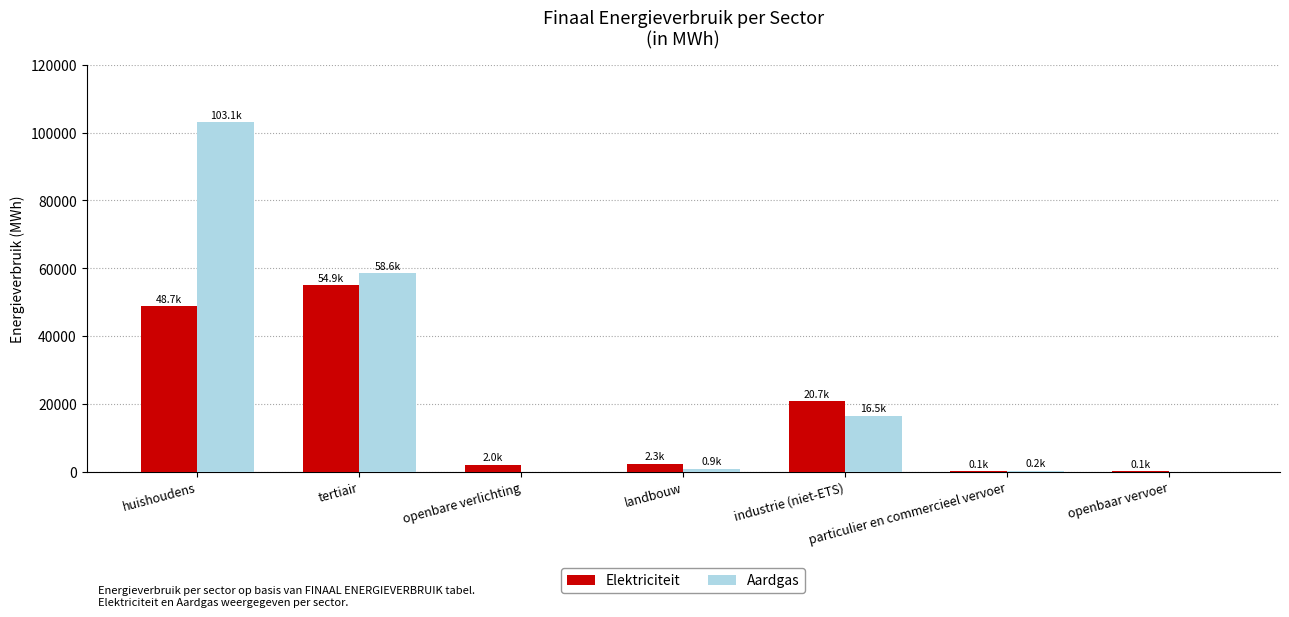

What are all the series names shown in the legend?

Elektriciteit, Aardgas